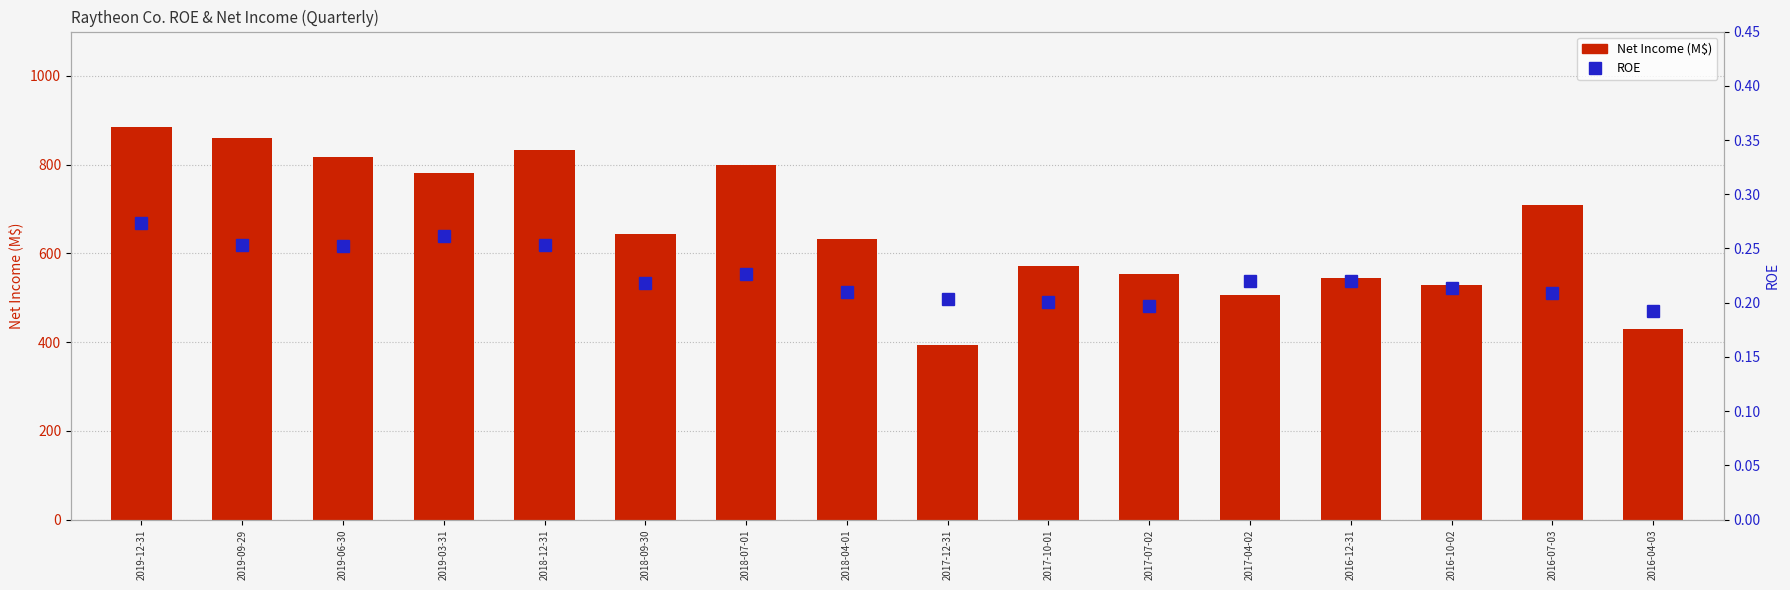

Where is Net Income (M$) nearest to the value 639?

2018-09-30